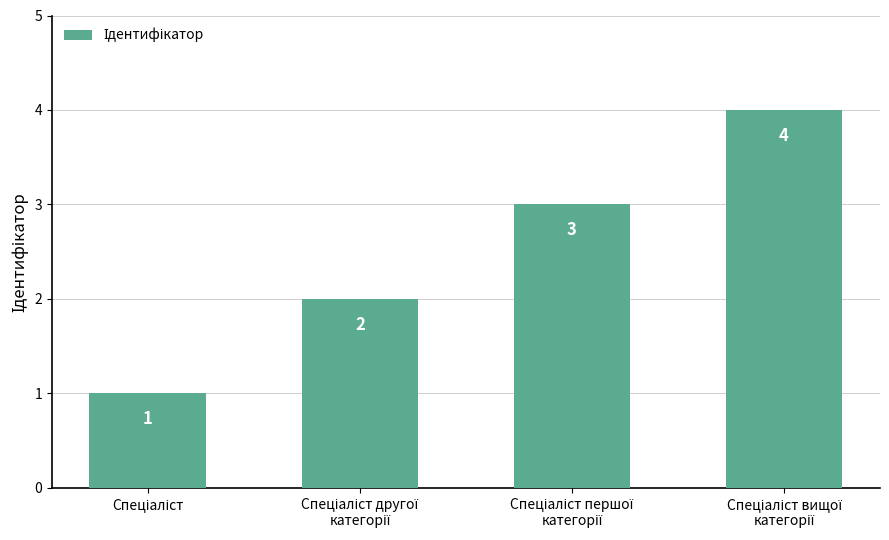

Reading right to left, what are all the values shown in this chart?

4	3	2	1